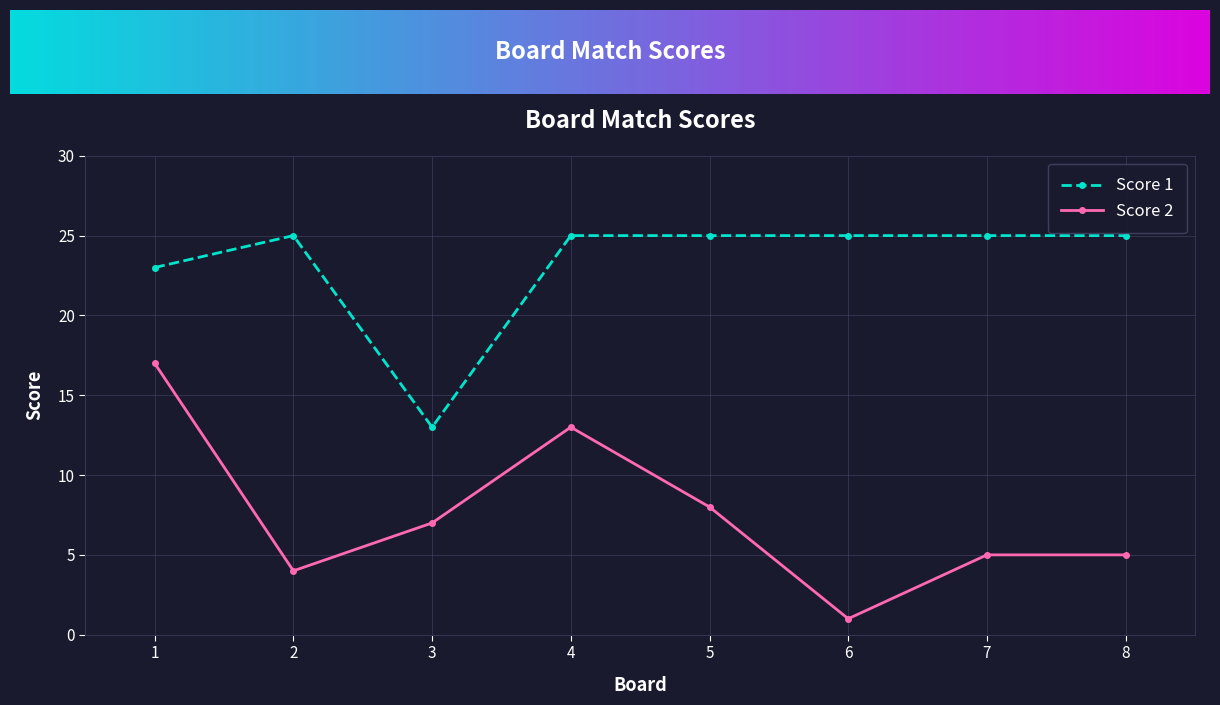

True or false: Score 1 and Score 2 intersect in this chart.

False